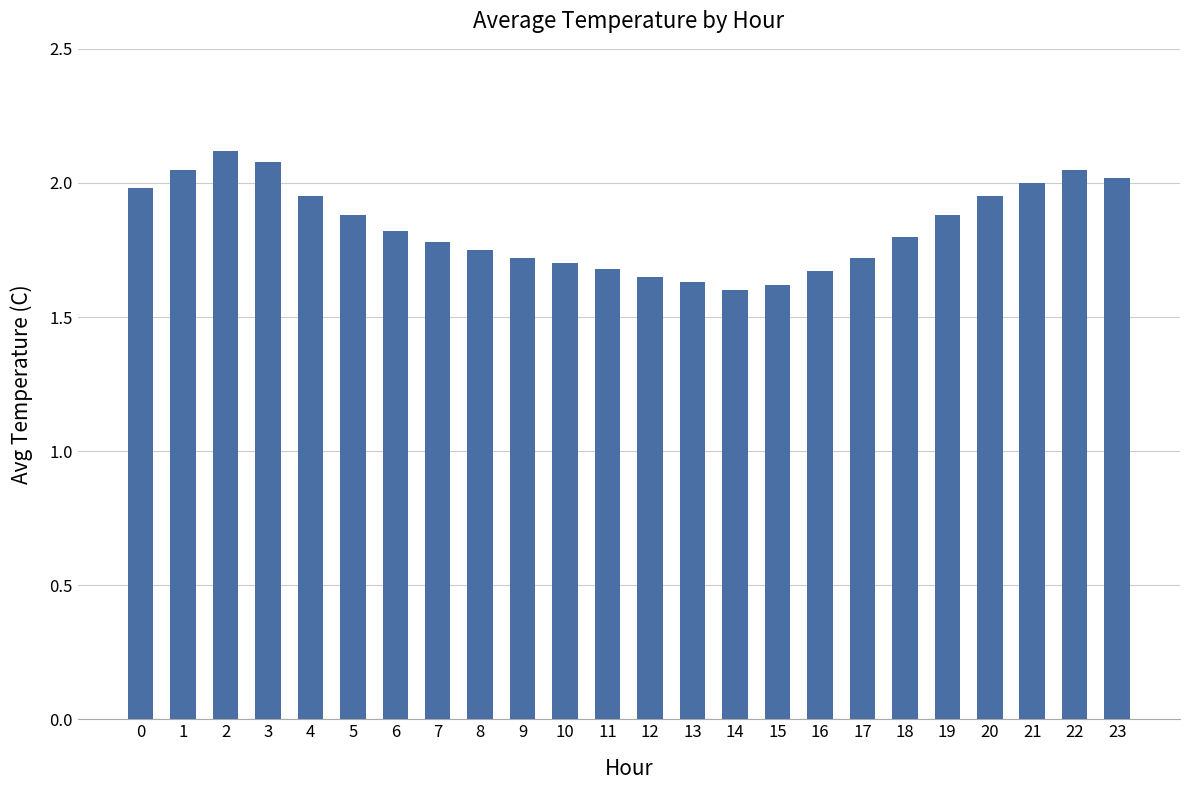

What is the sum of all values?

44.1